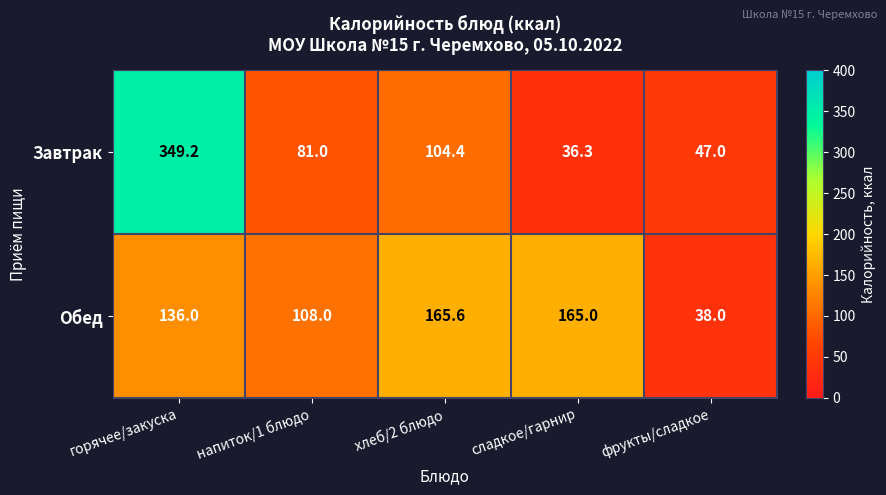

What is the spread (max minus min) of values at горячее/закуска?

213.2